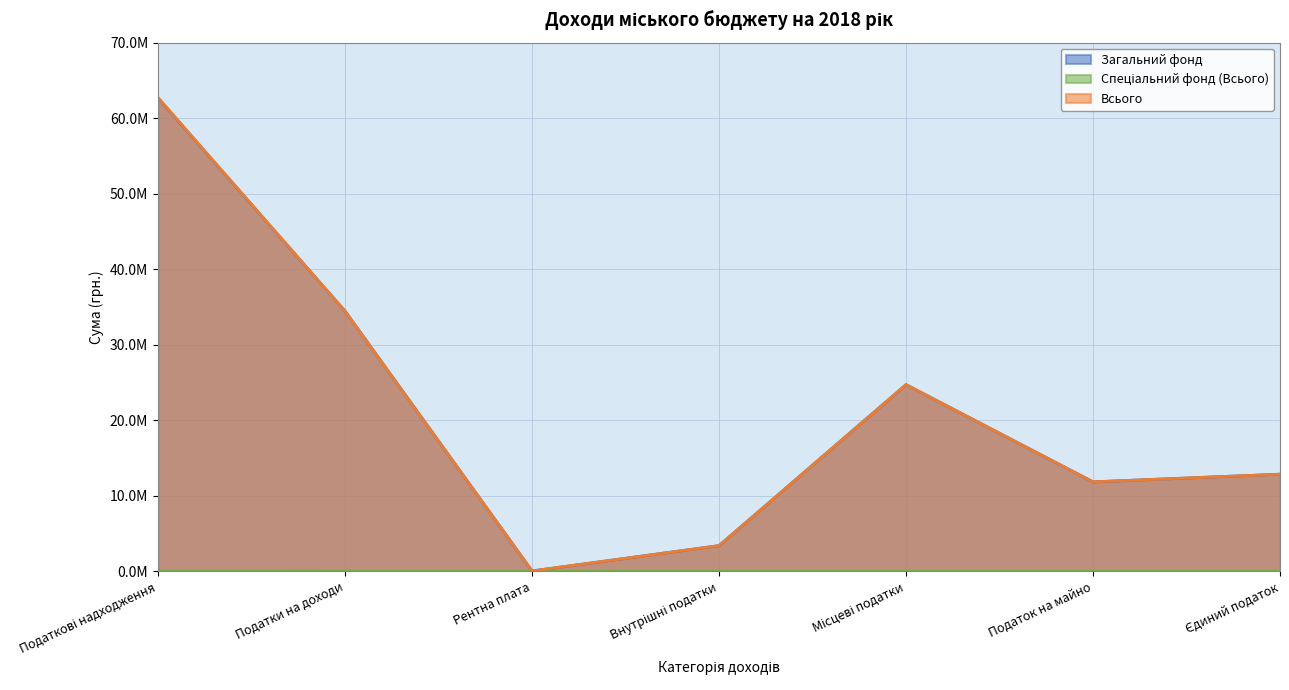

Does the chart display data point markers on the line(s)?

No